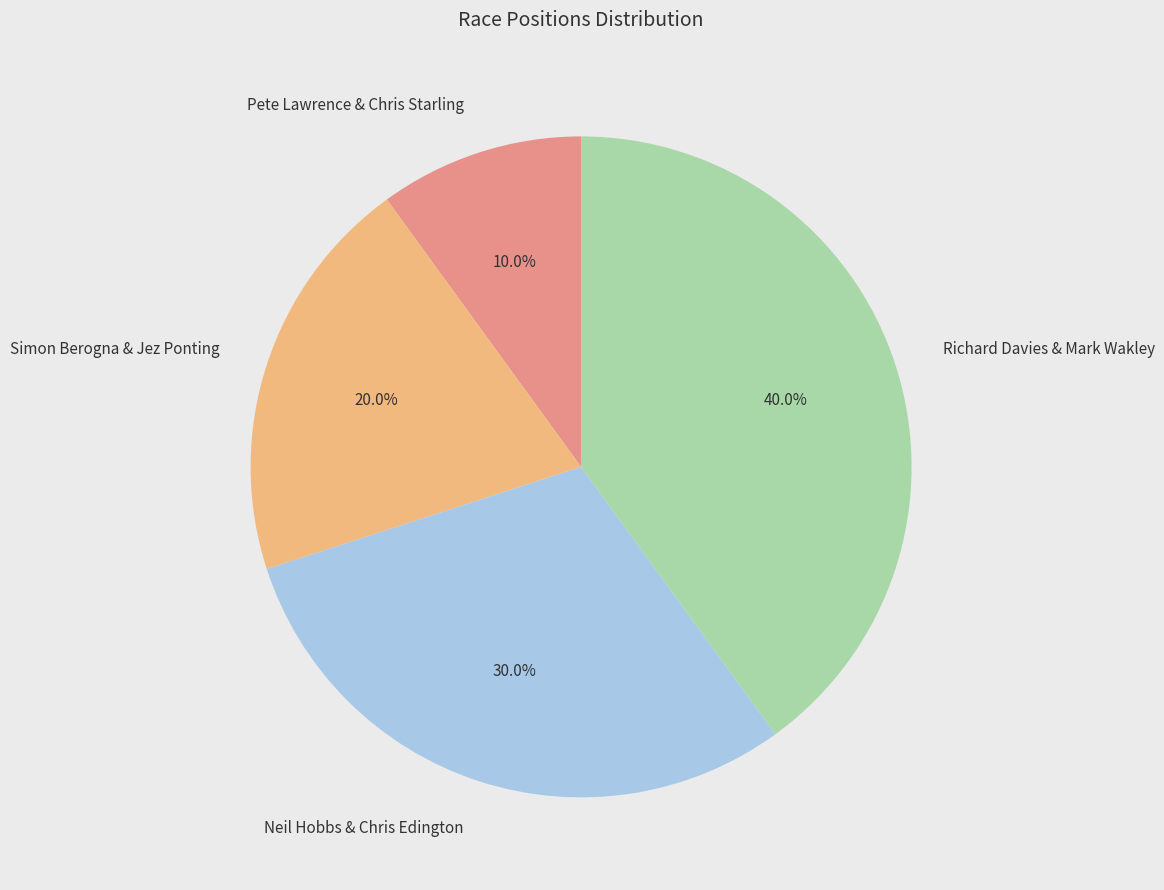

To the nearest percent, what is the difference between the largest and smallest slice percentages?

30%